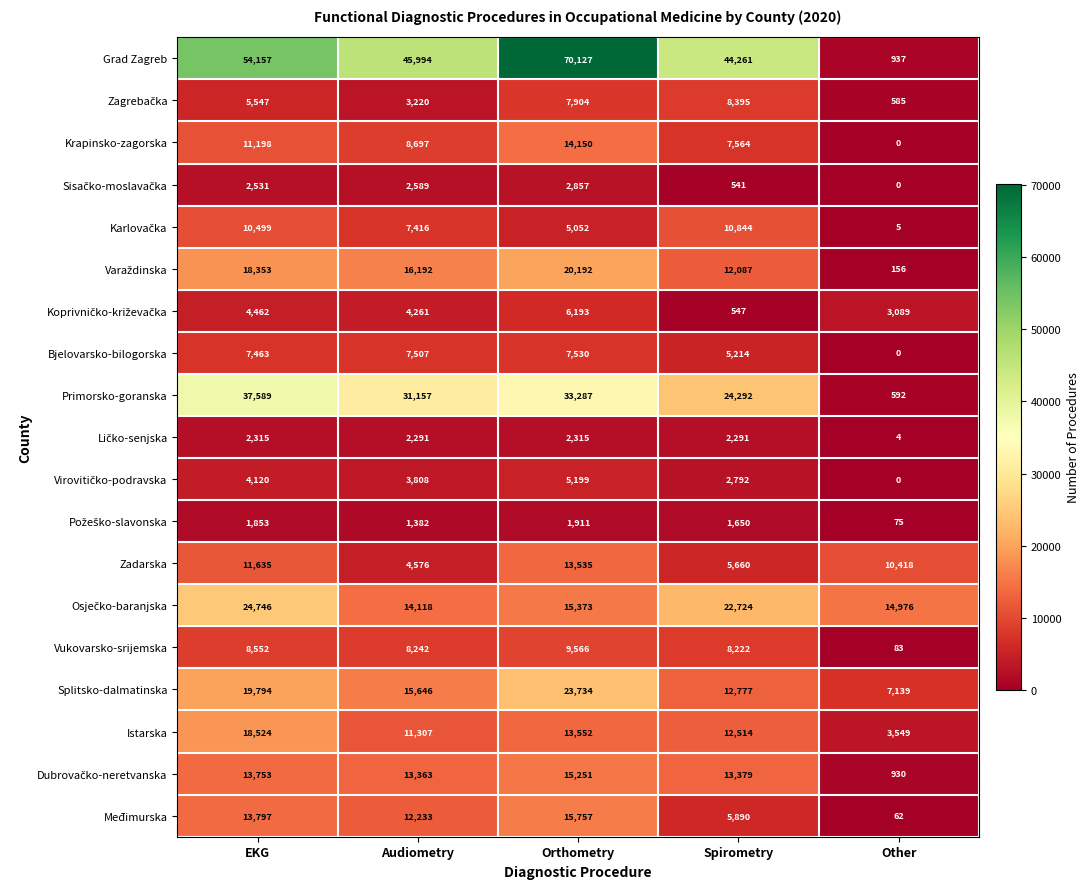

At how many categories does at least one series exceed 55652?

1